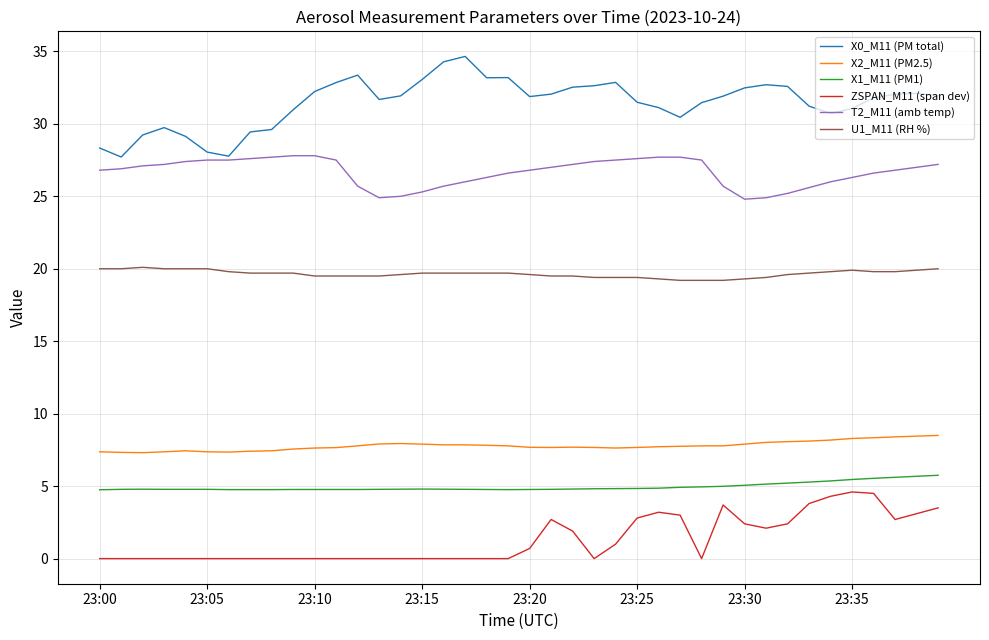

Which series has the largest total across all categories?

X0_M11 (PM total)